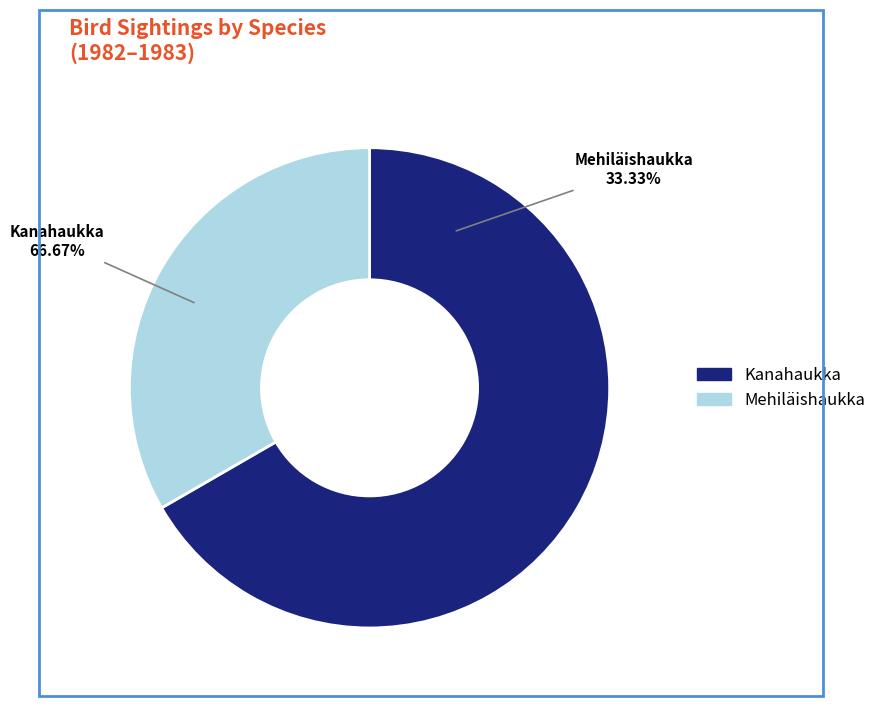

Is there any slice that represents more than half of the pie?

Yes